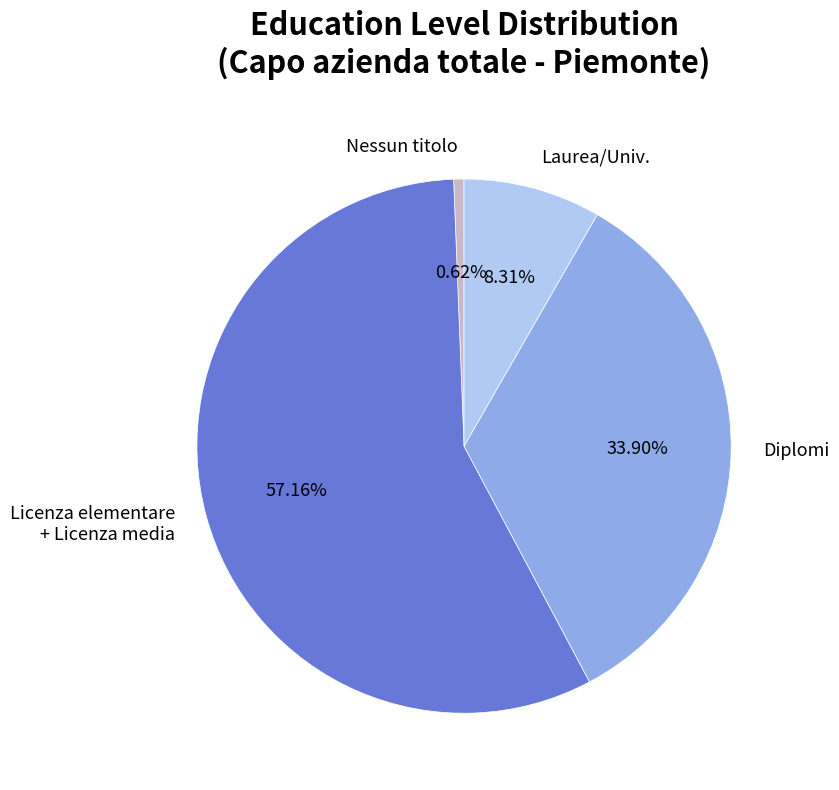

Between Laurea/Univ. and Licenza elementare + Licenza media, which is larger?

Licenza elementare + Licenza media